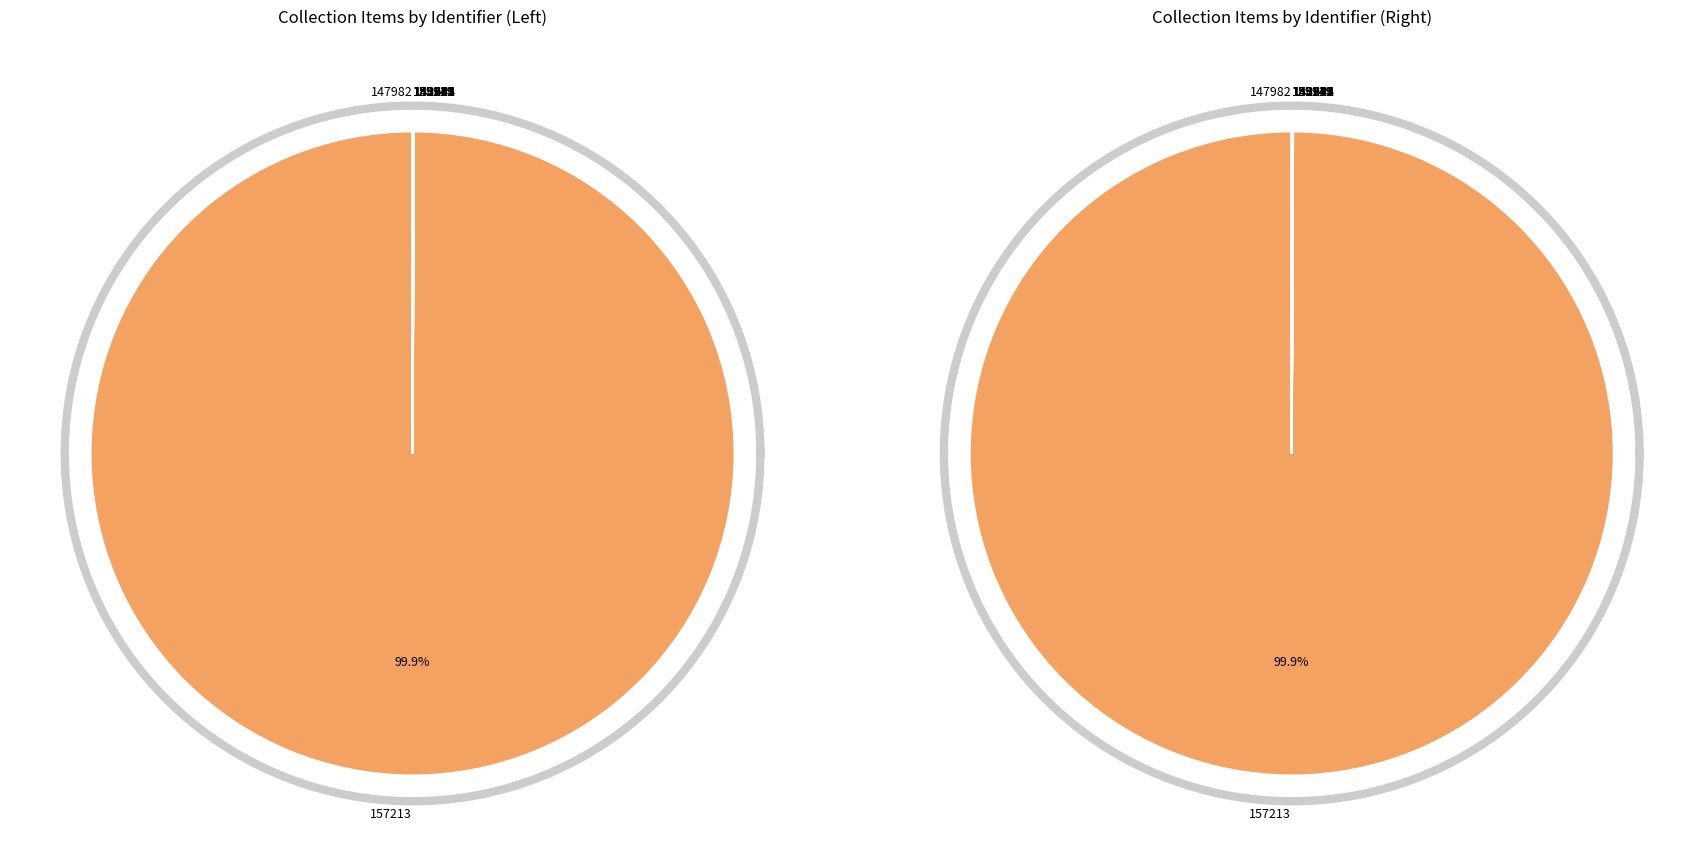

Which category has the biggest portion of the pie?

157213